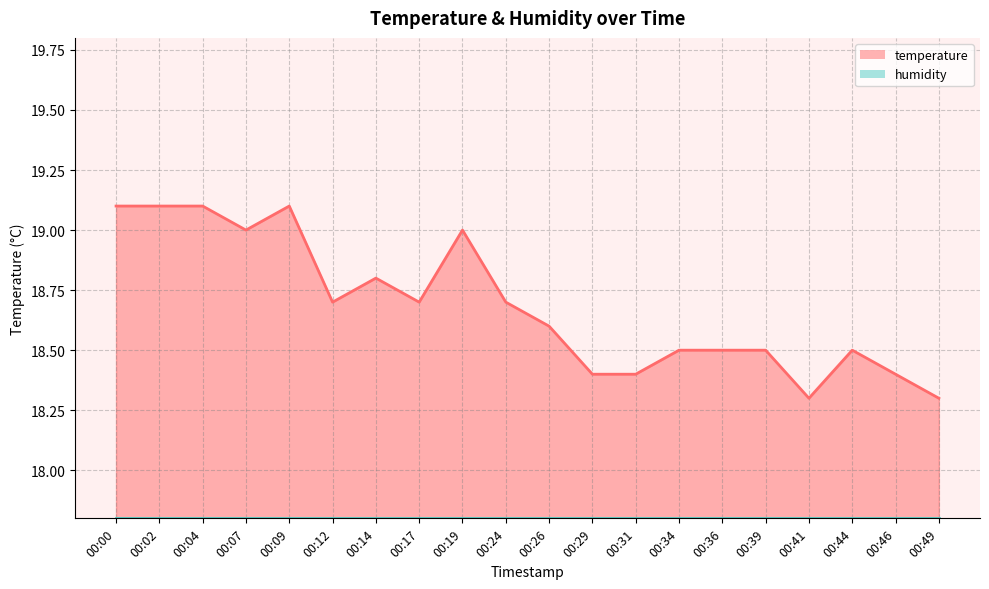

The value at 00:29 is 18.4. True or false?

True